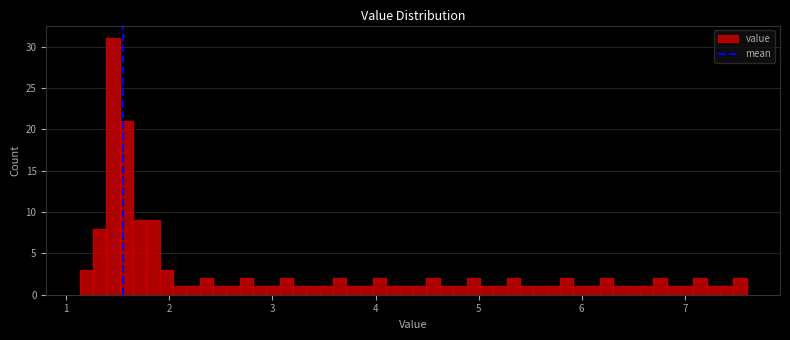

Read against the x-axis, roughly where is the centre of the tallest bar?

1.5